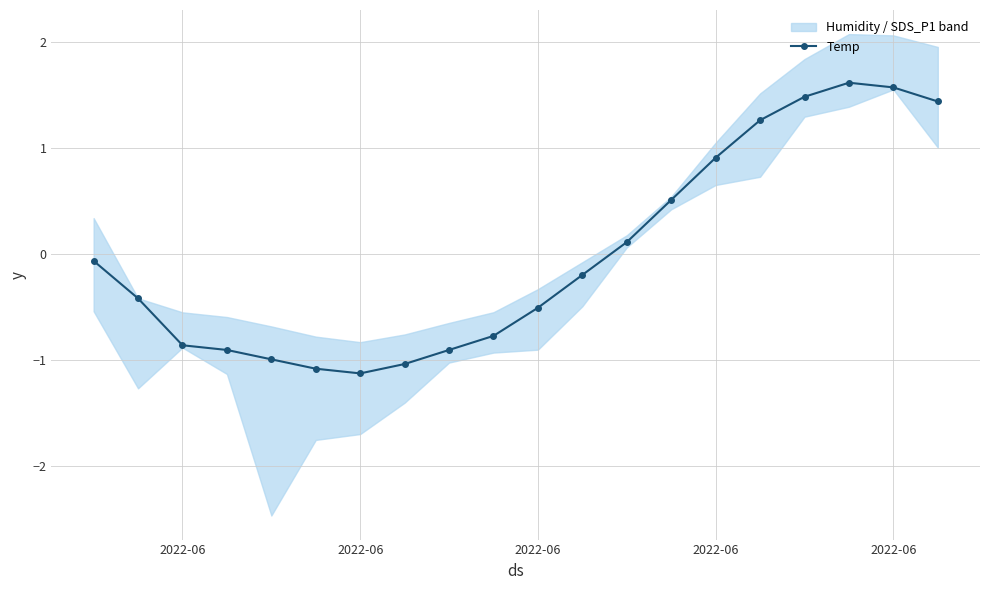

The chart shows a value of -0.9 at 2022-06. True or false?

True